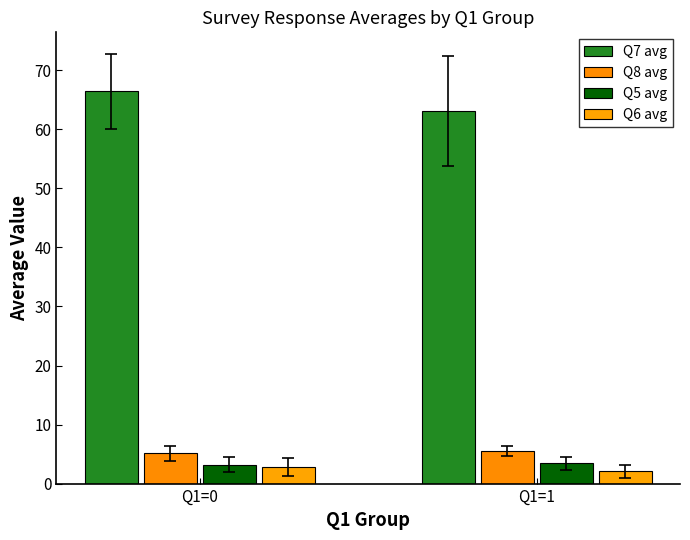

Is it true that Q8 avg equals 2.6 at Q1=0?

False